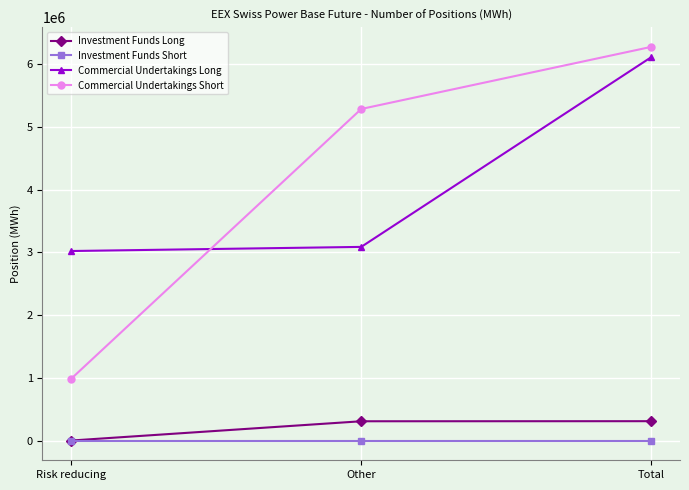

What is the sum of all Commercial Undertakings Short values?

12543320